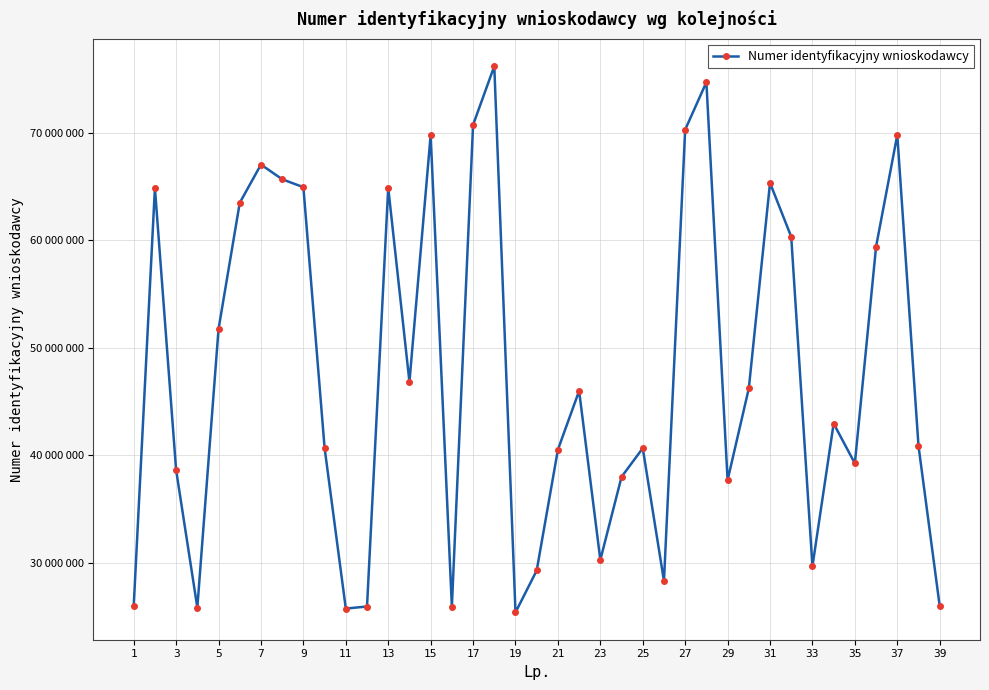

Is this an area chart (filled region under the line)?

No